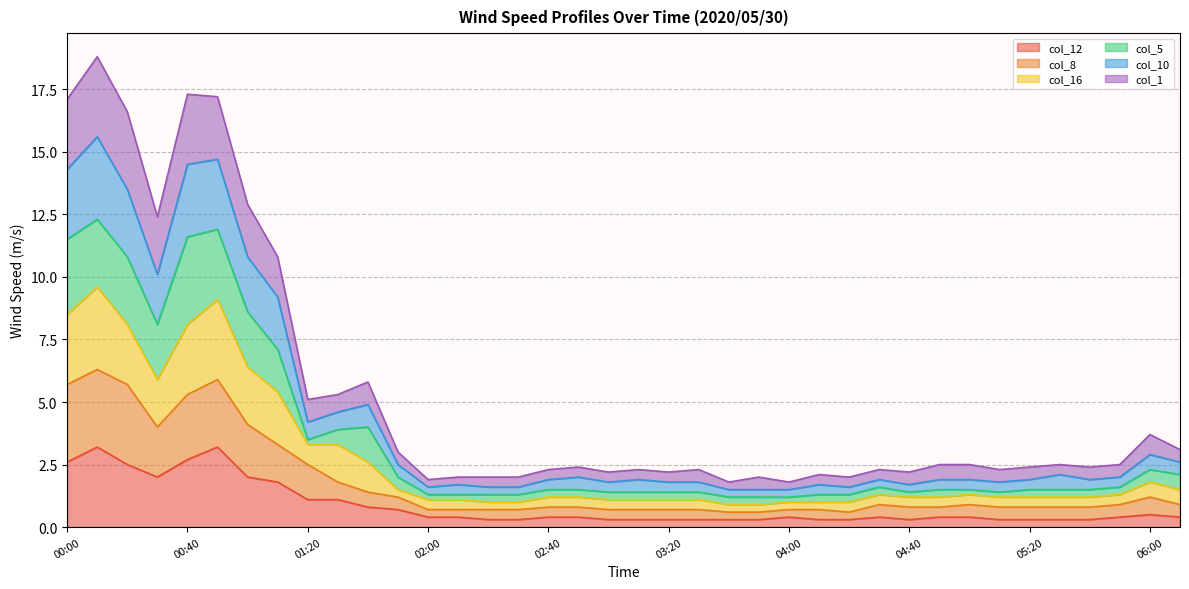

Which series has the widest spread of values?

col_10